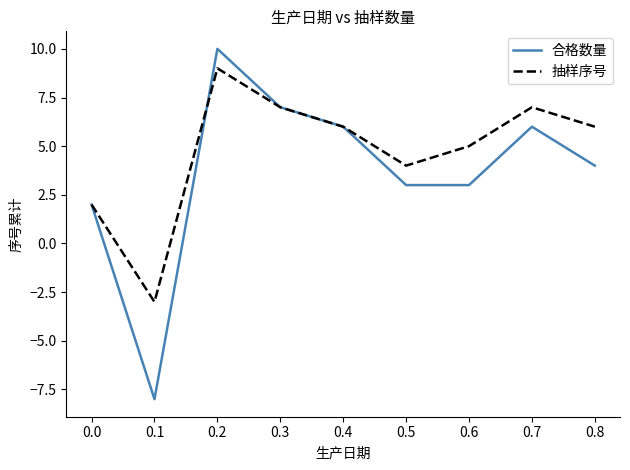

Is it true that 抽样序号 equals 2 at 0.2?

False